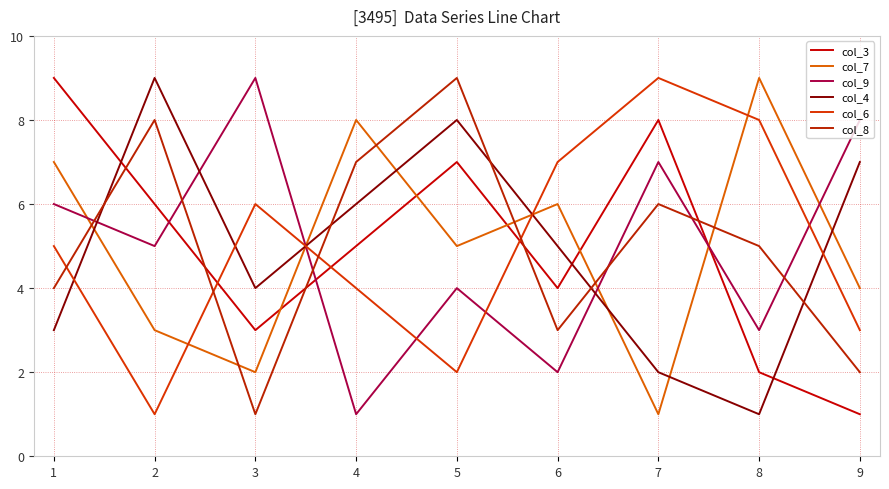

What is the difference between the highest and lowest values at 6?

5